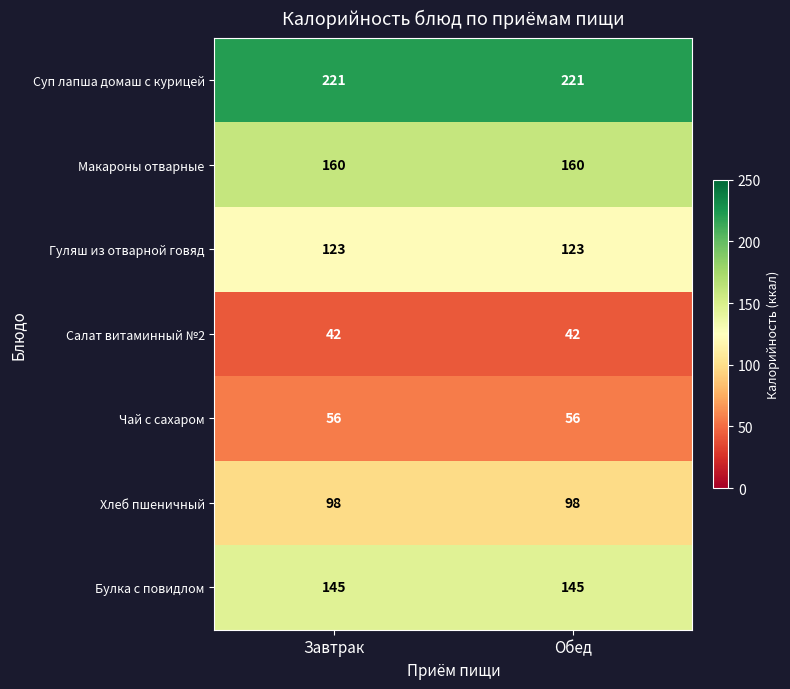

What is the sum of all Хлеб пшеничный values?

196